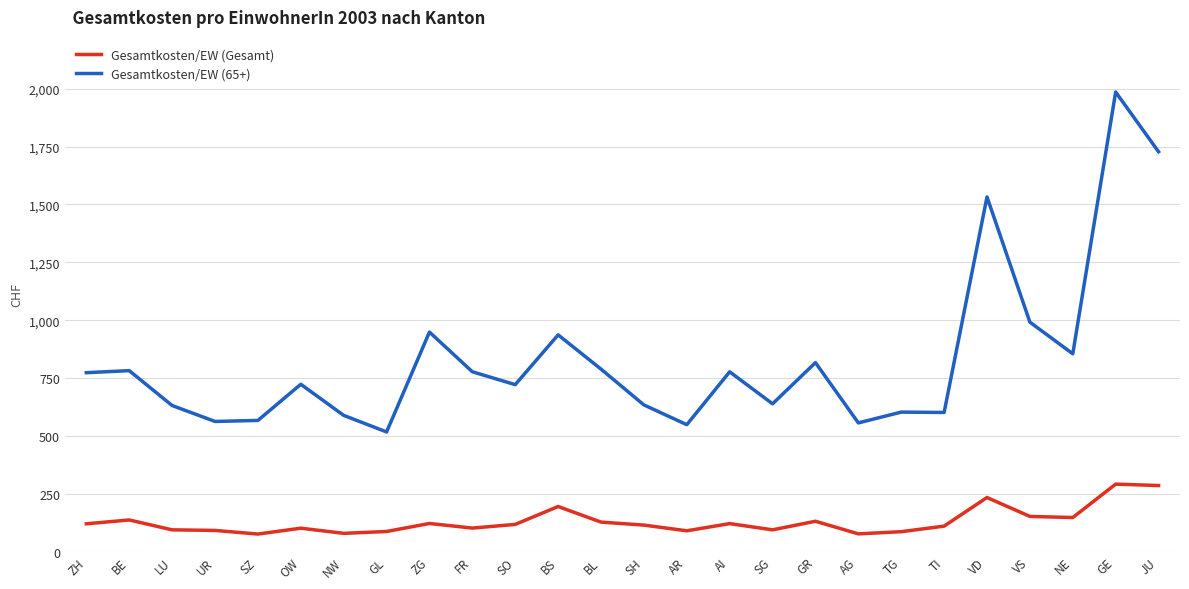

What is the minimum value shown in the chart?

75.5